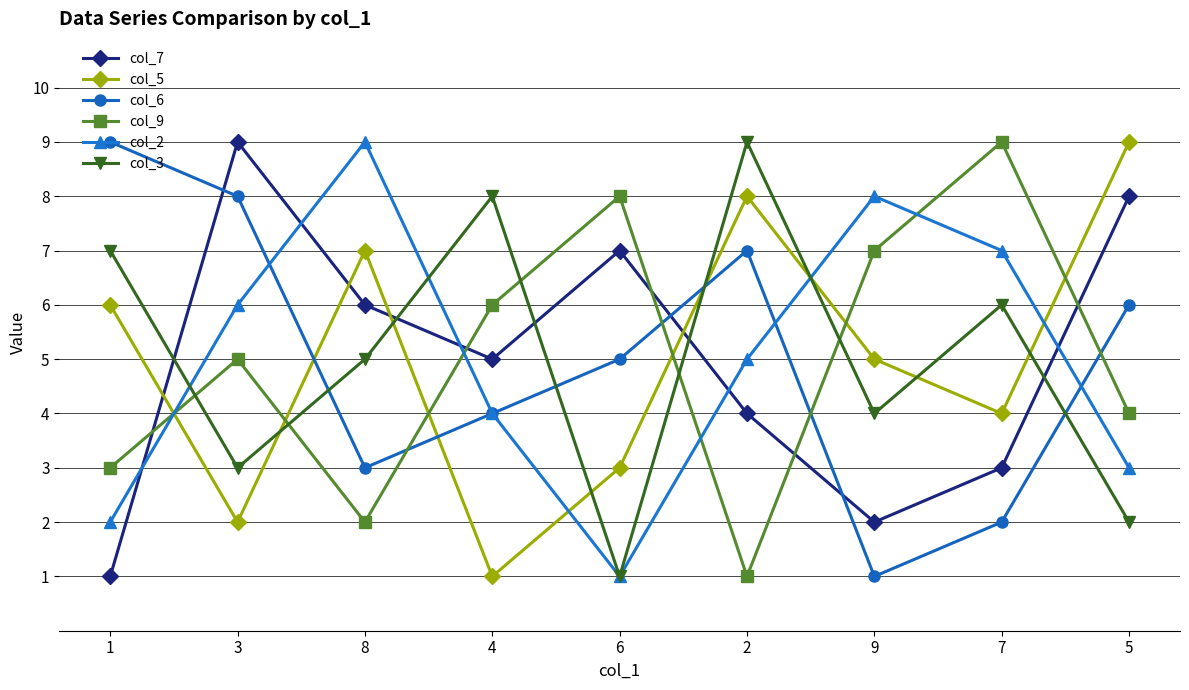

At how many categories does at least one series exceed 4?

9